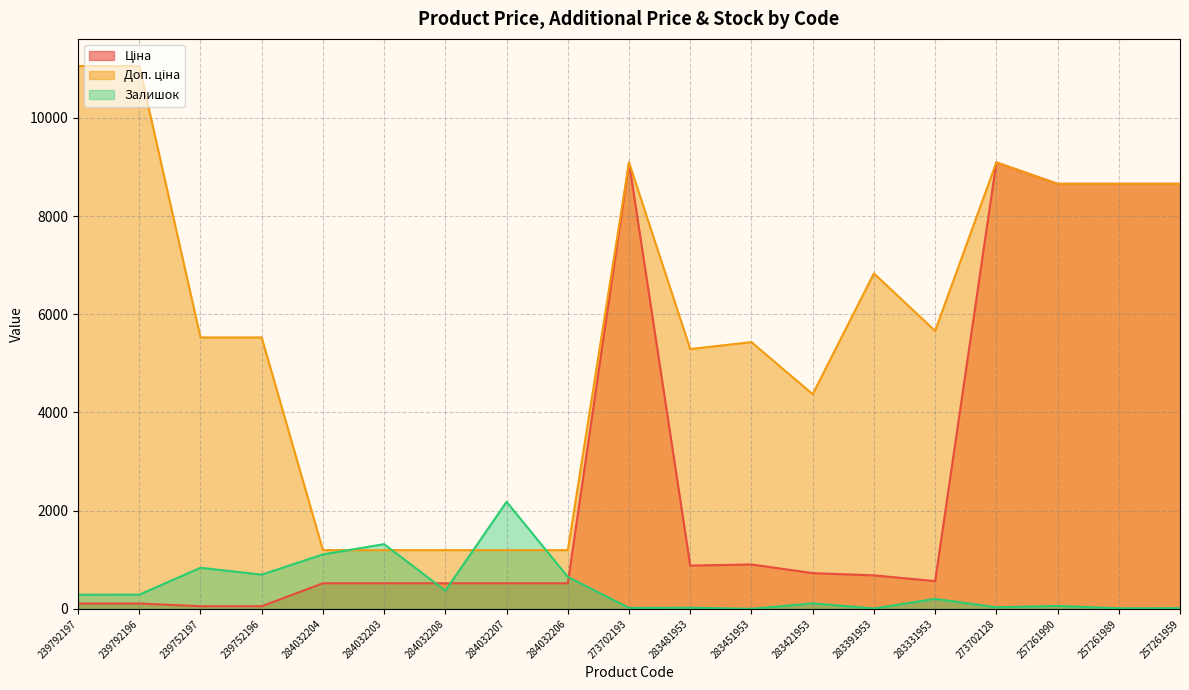

At which label is Ціна closest to 4573?

283451953